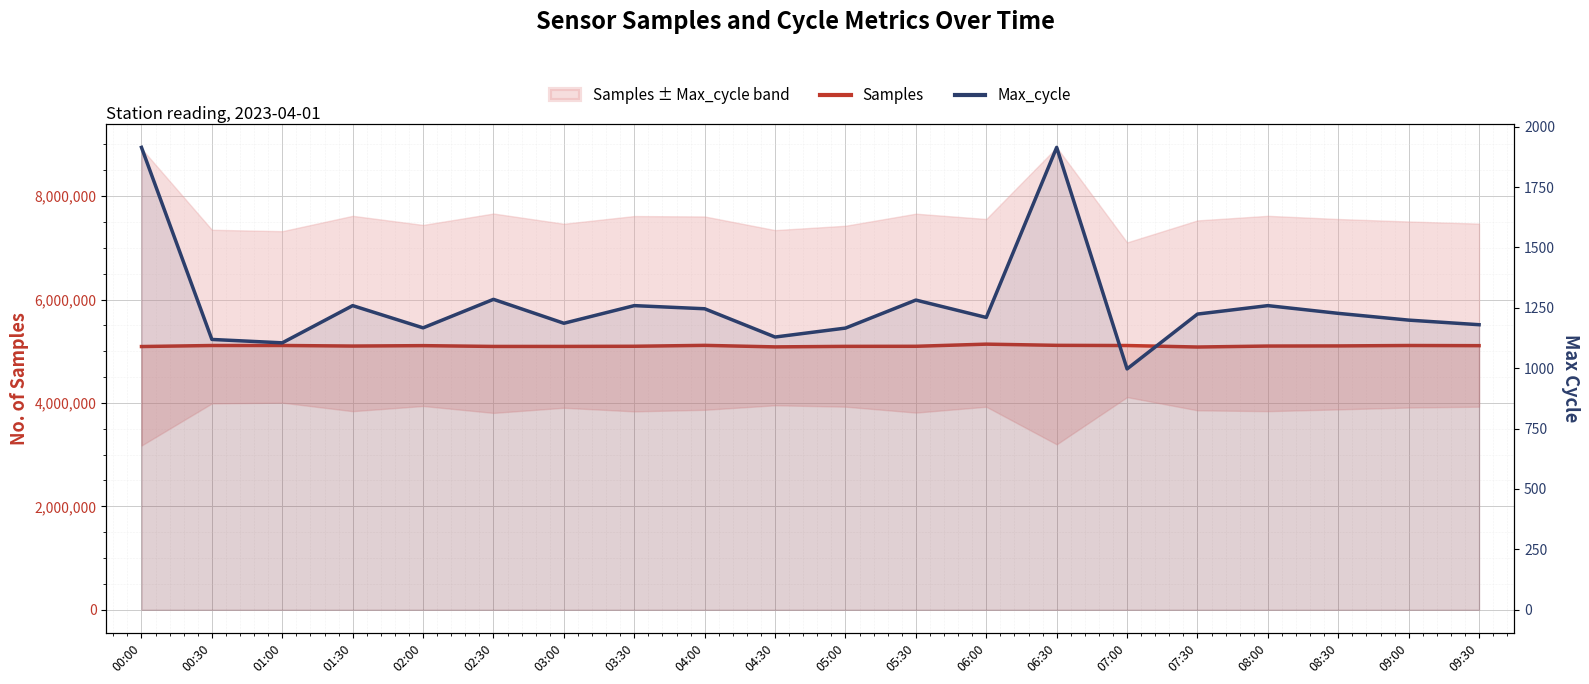

What is the minimum value for Max_cycle?

997